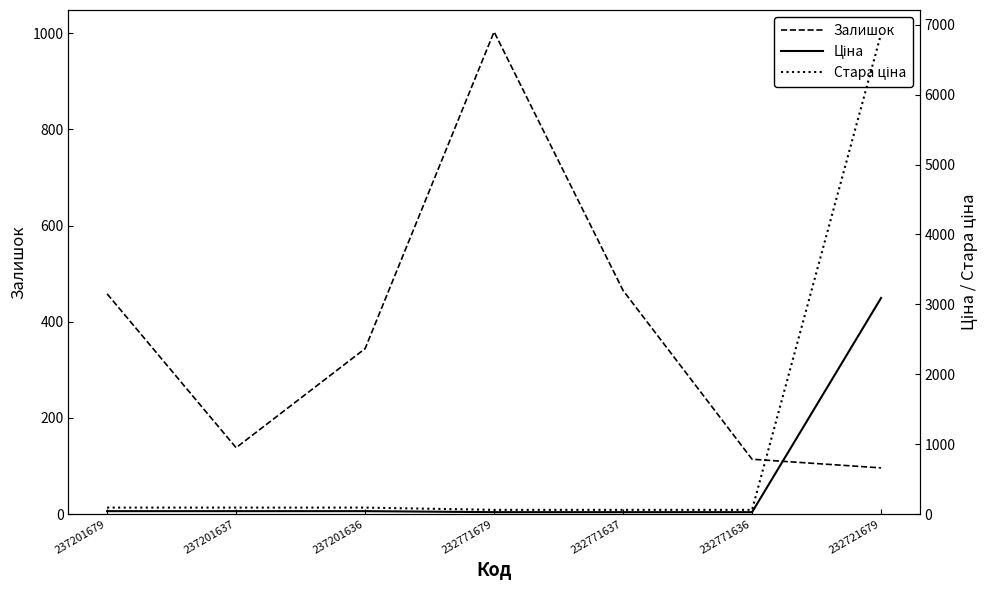

At which label is Залишок closest to 549?

232771637